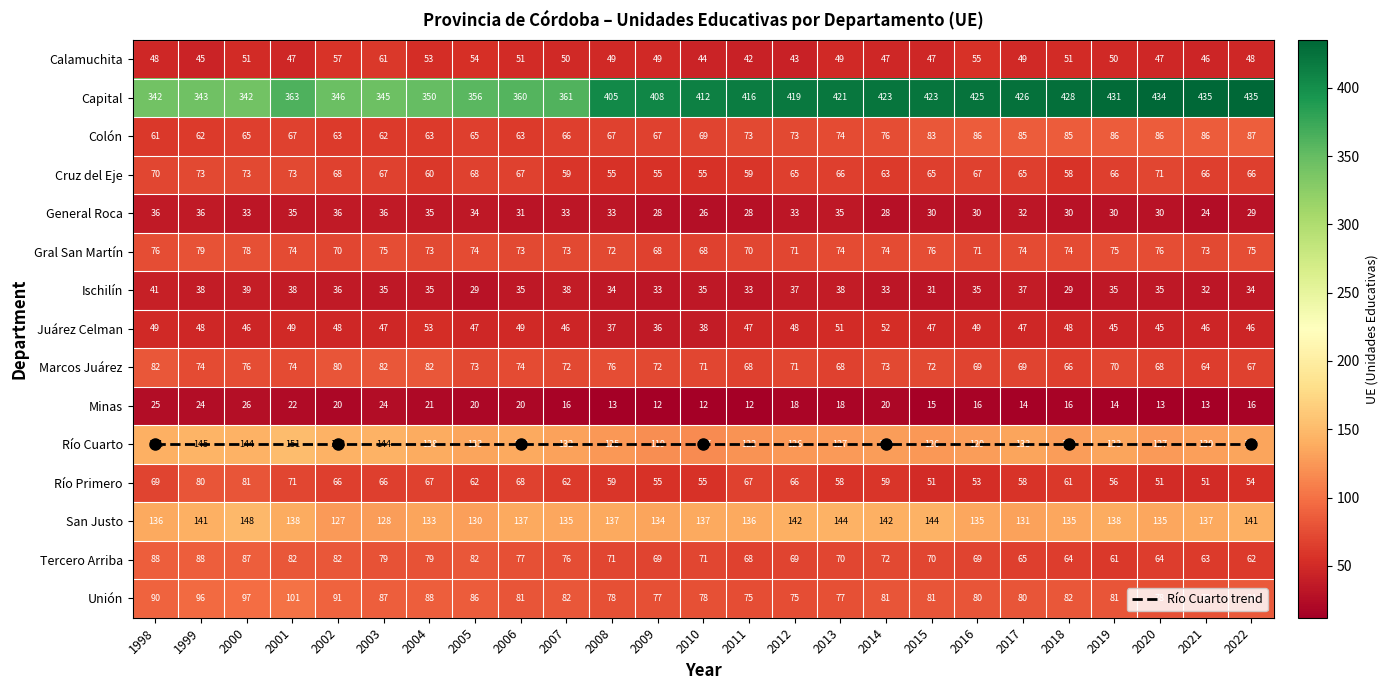

What is the difference between the highest and lowest values at 2019?

417